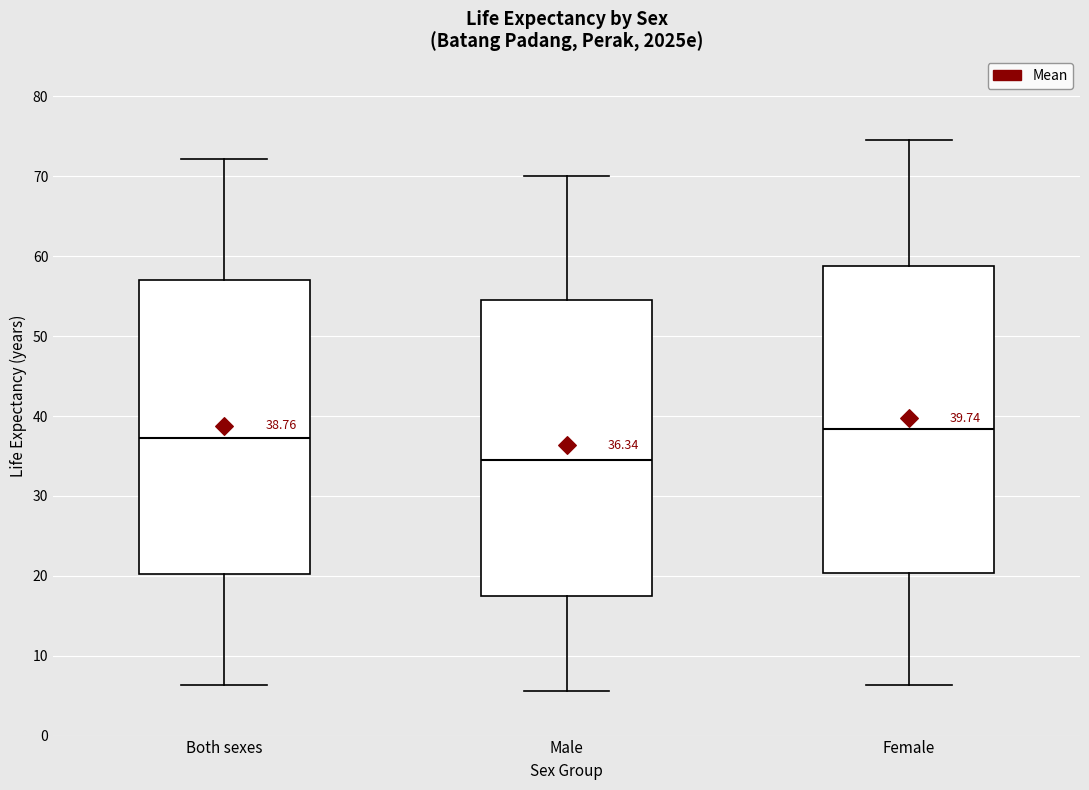

Which box is the tallest, from its lower edge to its upper edge?

Female